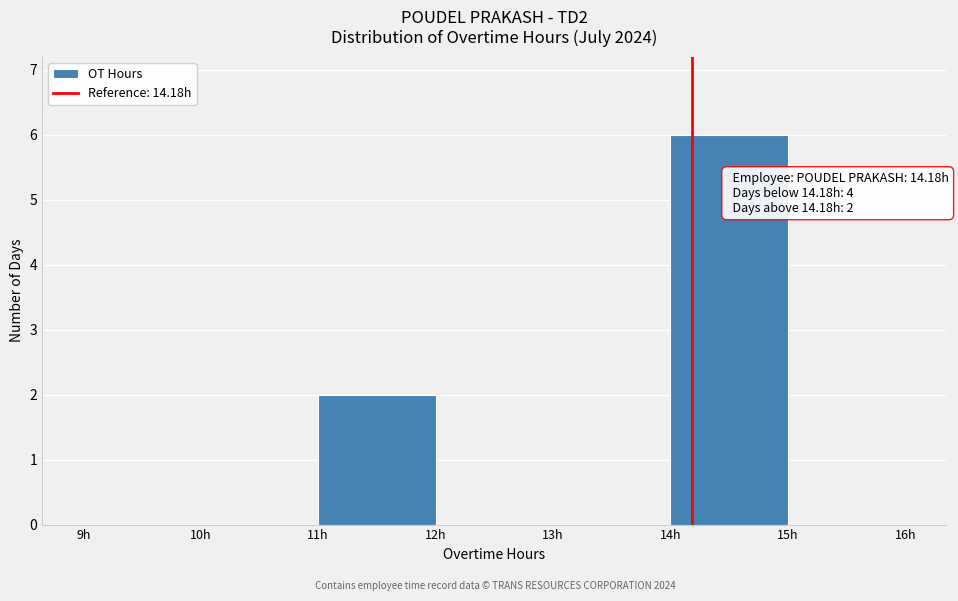

Over which range of the x-axis is the bar tallest?

14 to 15